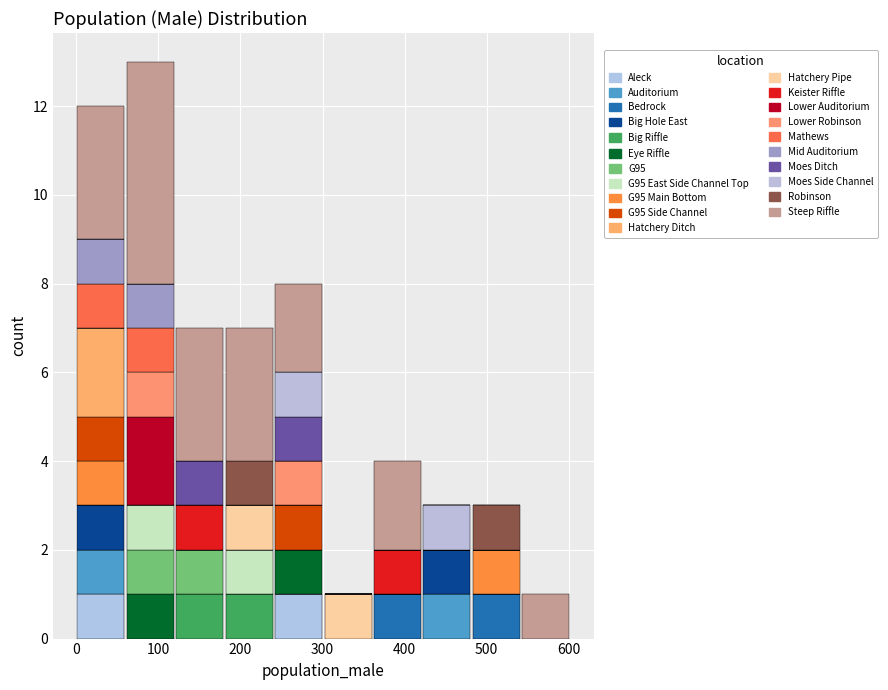

Reading left to right, list every stacked bar in this chart as the range it spans on the x-axis followed by its total height. Neither the bar edges nor the heights are printed on the chart, so give them approximately, as read against the axes.

0 to 60: 12
60 to 120: 13
120 to 180: 7
180 to 240: 7
240 to 300: 8
300 to 360: 1
360 to 420: 4
420 to 480: 3
480 to 540: 3
540 to 600: 1